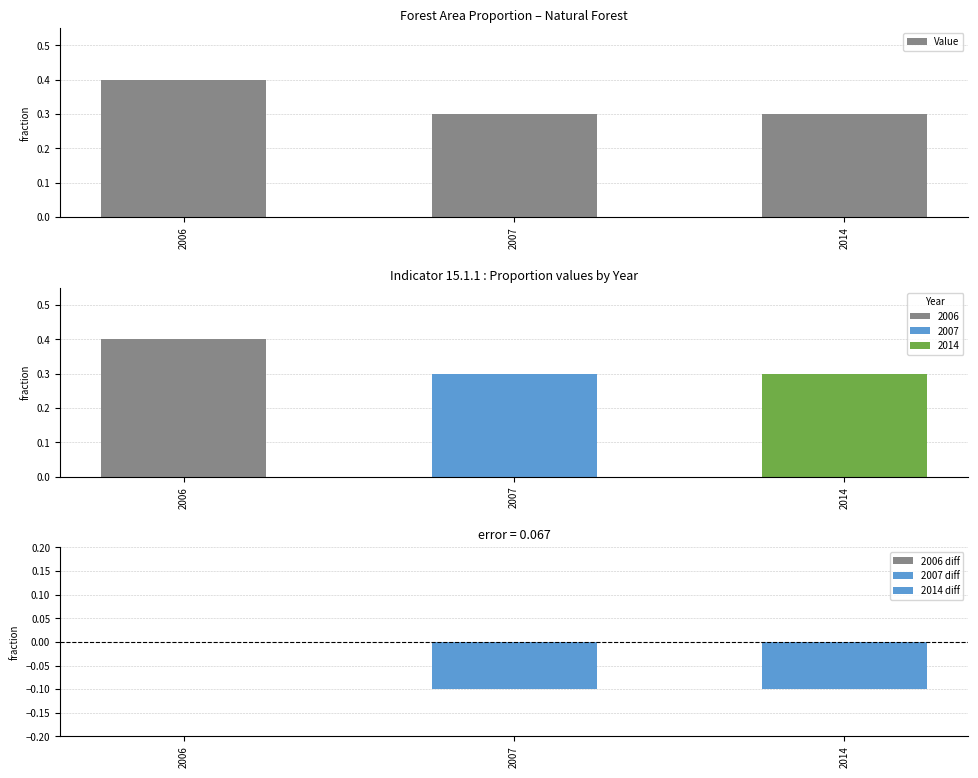

Is it true that the value at 2014 is 0.3?

True